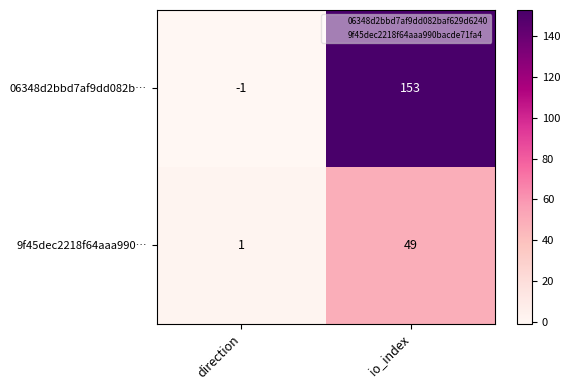

What is the spread (max minus min) of values at io_index?

104